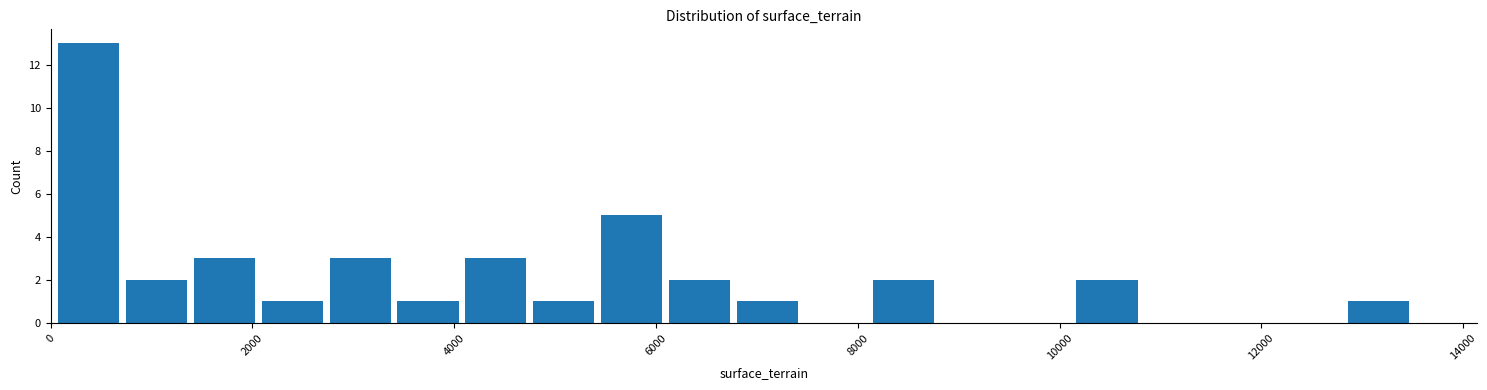

Around what value on the x-axis is the tallest bar? Give the approximate position of its centre, as read against the axis.

400